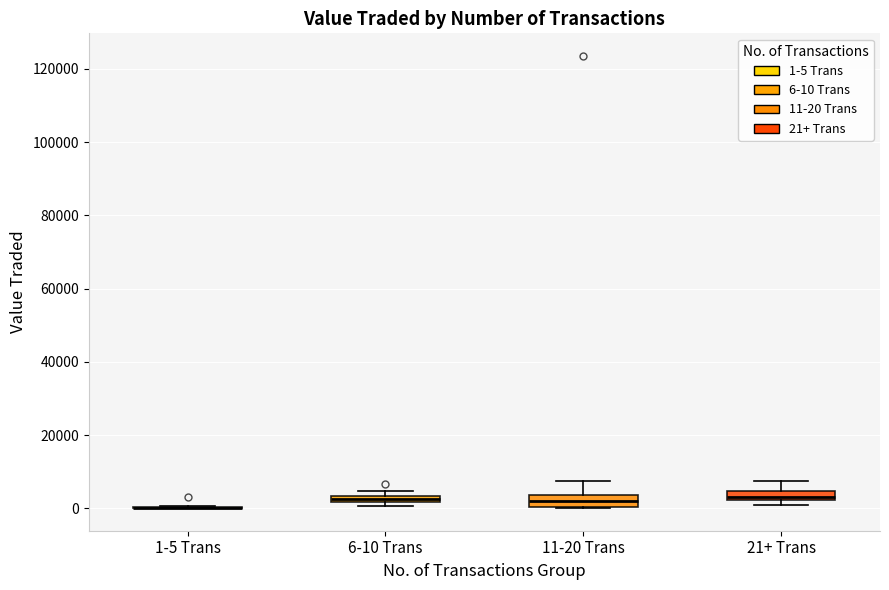

Where is the lower edge of the box for 6-10 Trans on the y-axis? The values are not printed on the chart, so give them approximately, as read against the axis.

2000